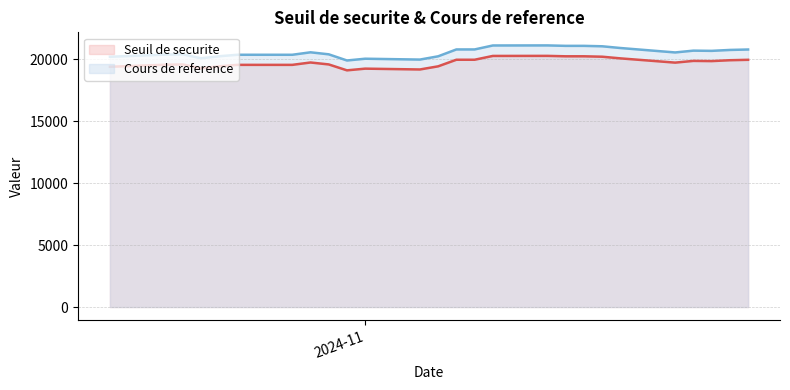

What is the approximate value of Cours de reference at 2024-10-29?

20550.7